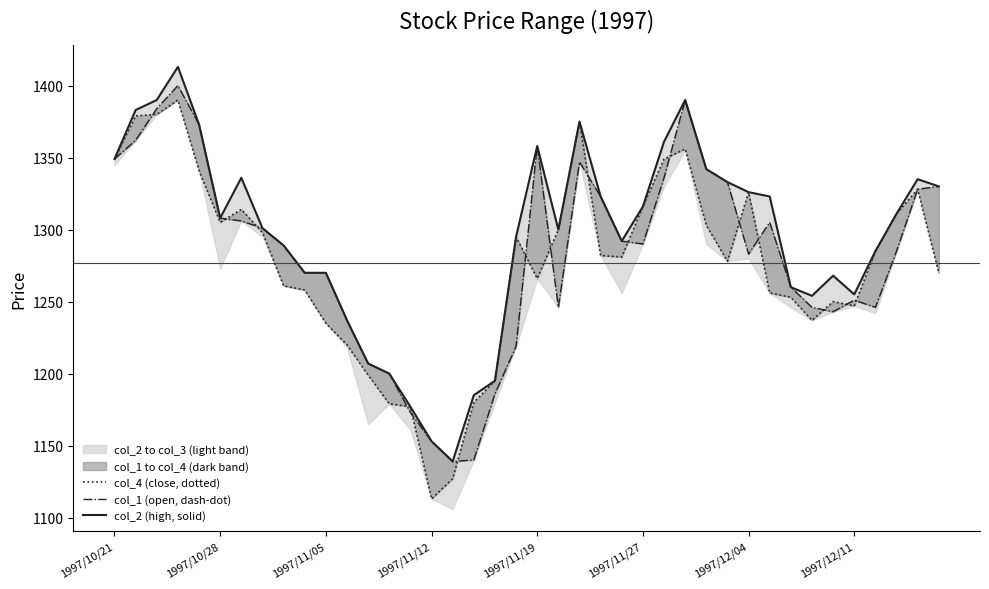

Does the chart display data point markers on the line(s)?

No